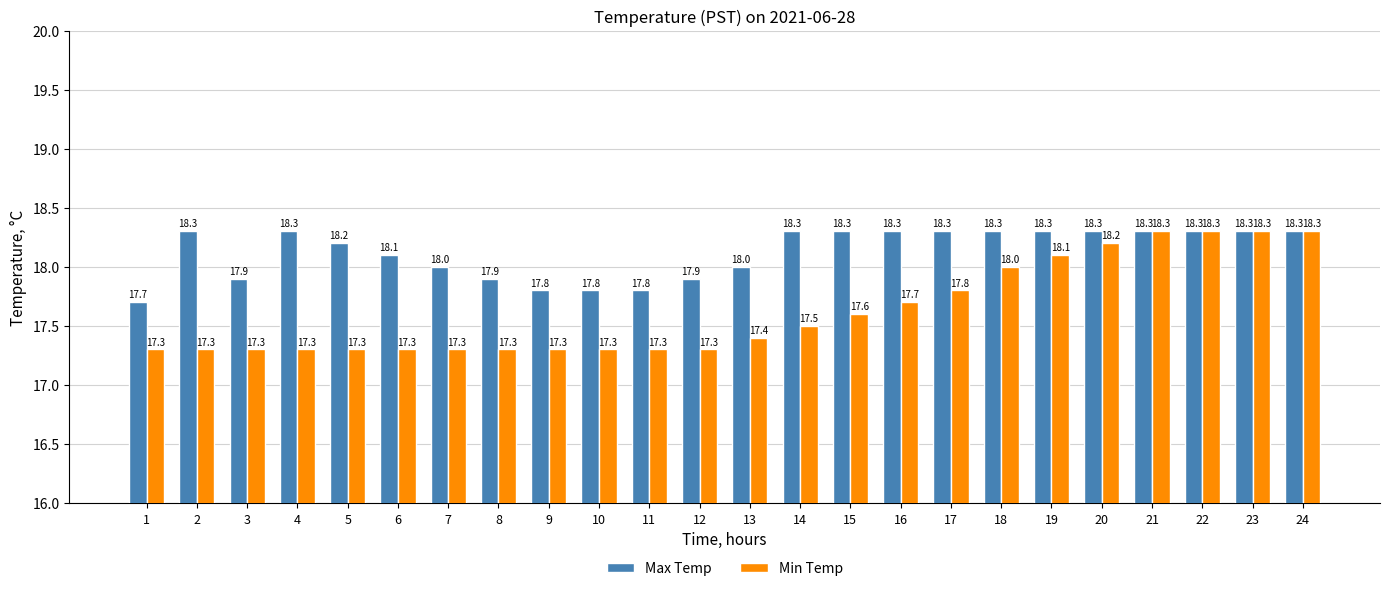

Does the chart contain stacked bars?

No